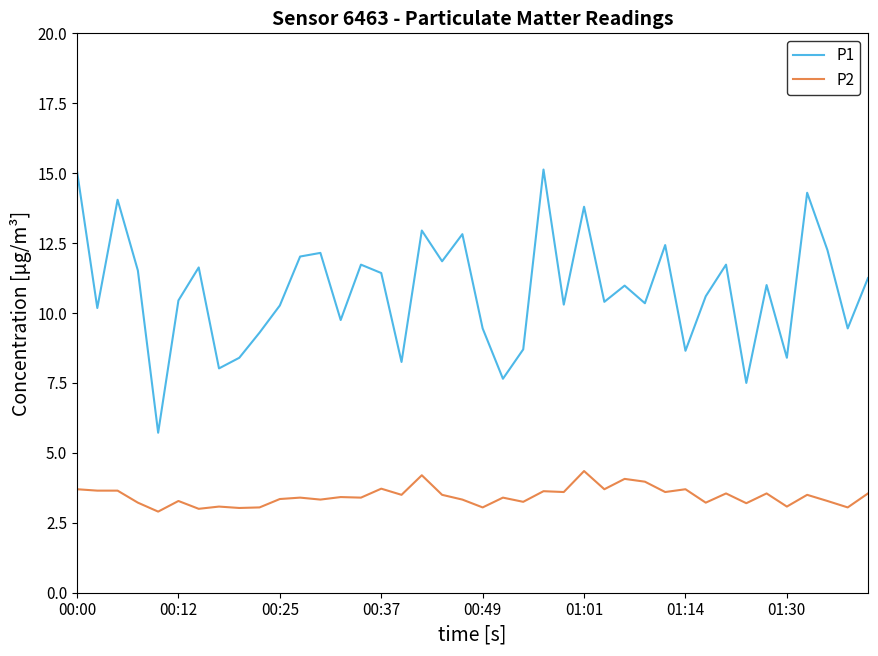

Which series has the largest range (max minus min)?

P1